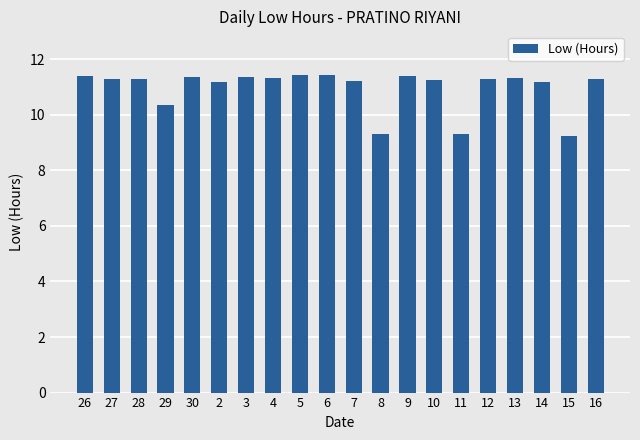

What is the change in value from 2 to 11?

-1.9